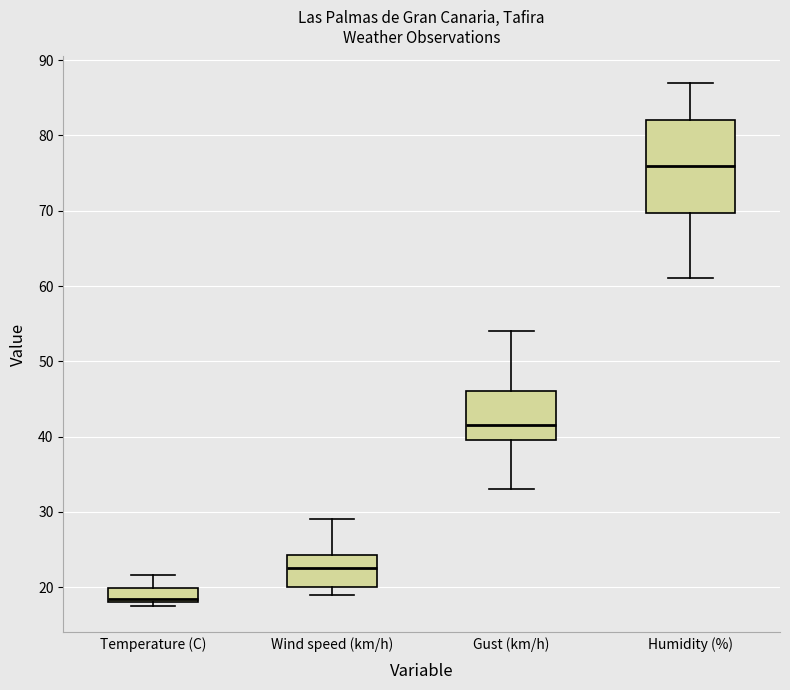

Comparing the boxes themselves (not the whiskers), which one is the tallest?

Humidity (%)